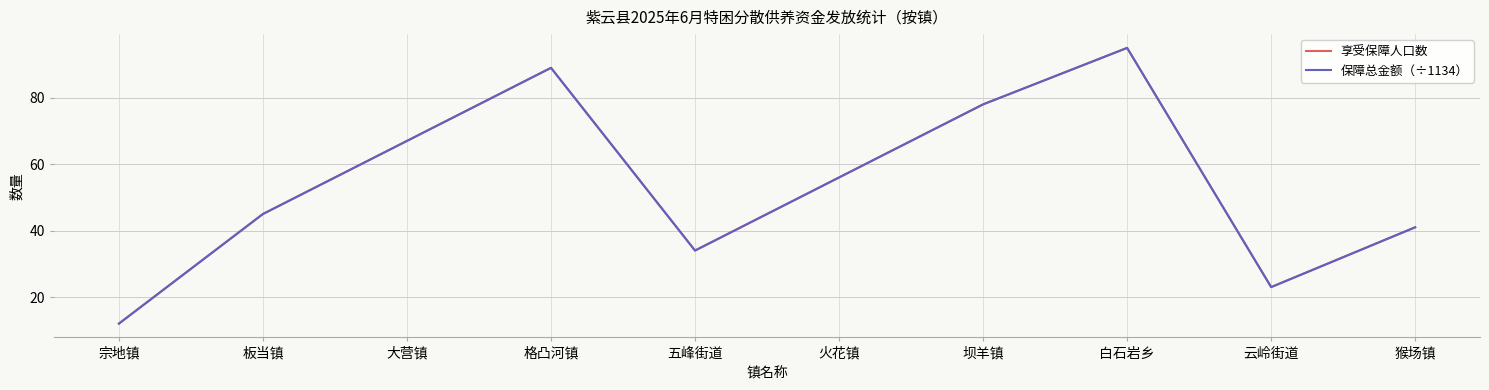

Is this an area chart (filled region under the line)?

No